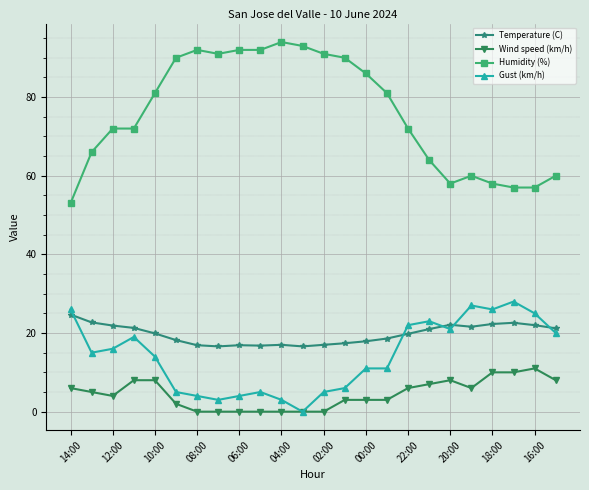

How many categories are shown in the chart?

24